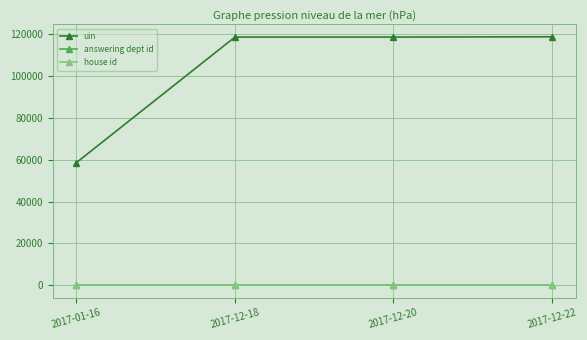

Which series has the widest spread of values?

uin